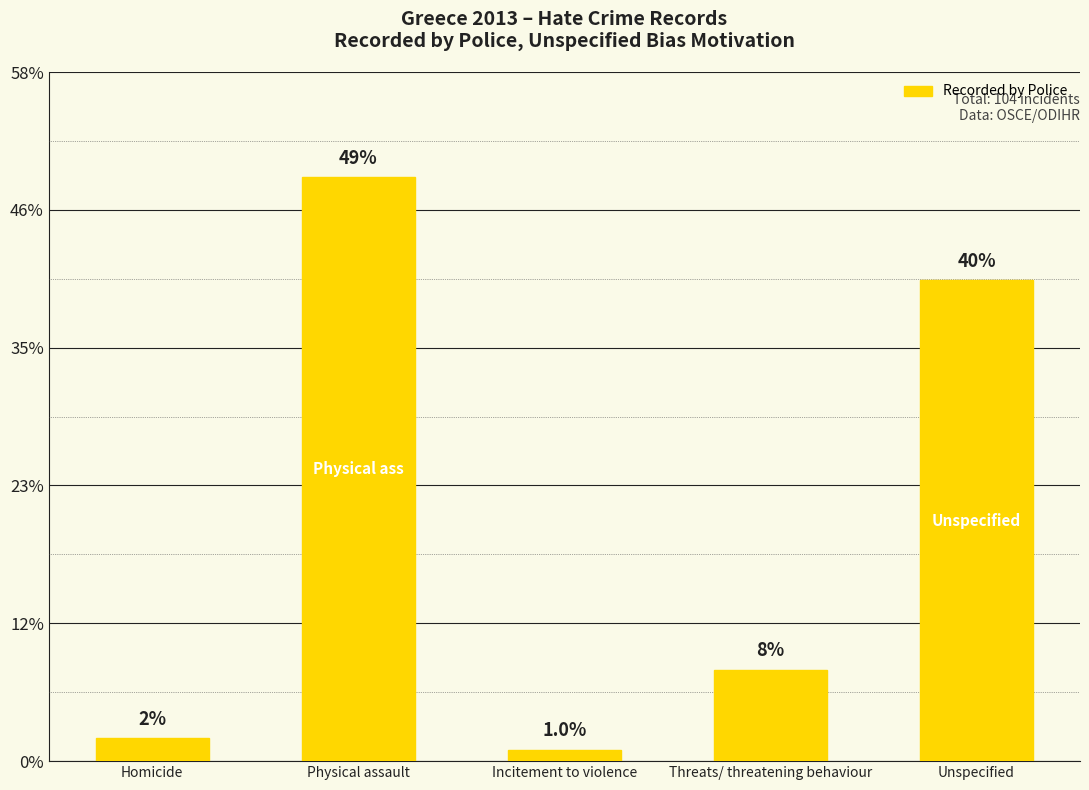

List the labels in order of value, largest first.

Physical assault, Unspecified, Threats/ threatening behaviour, Homicide, Incitement to violence